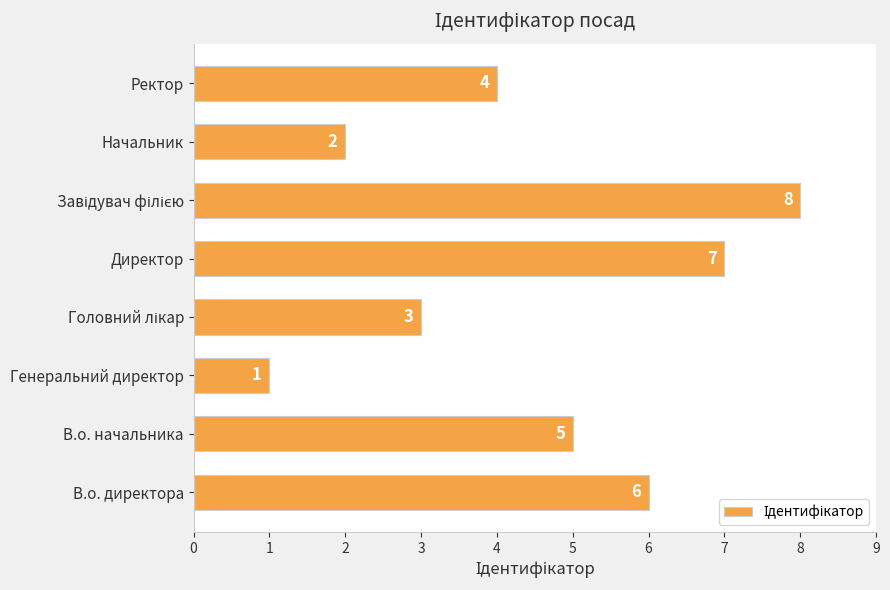

What is the maximum value shown in the chart?

8